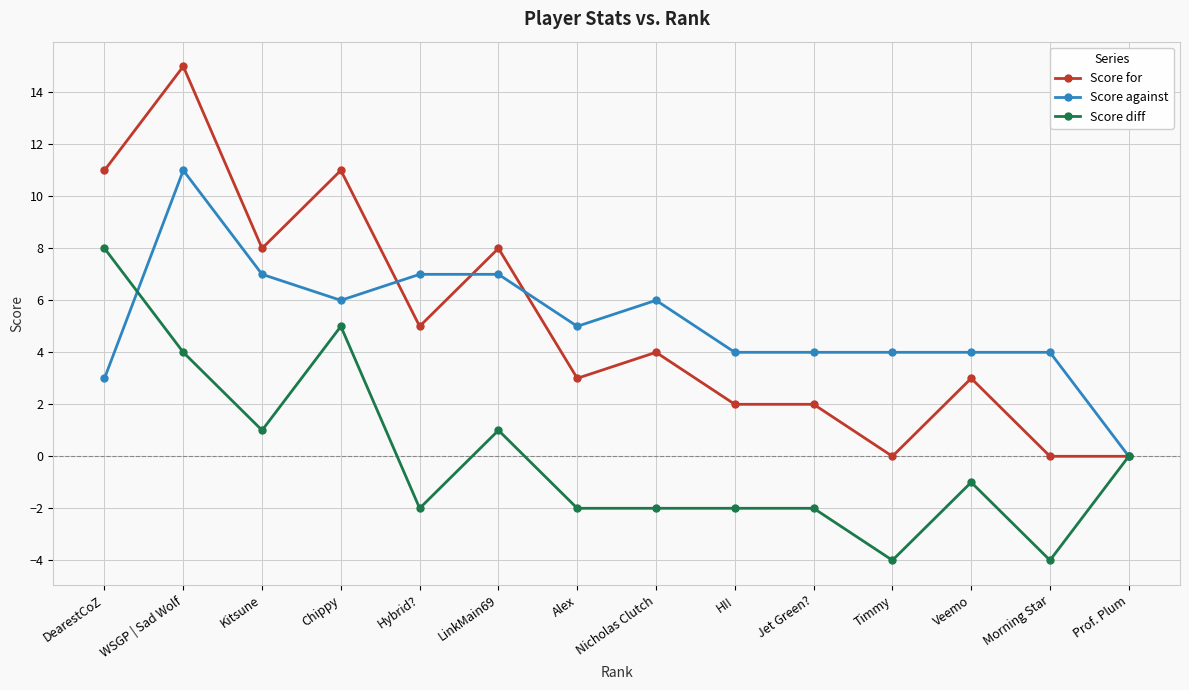

What is the greatest value displayed?

15